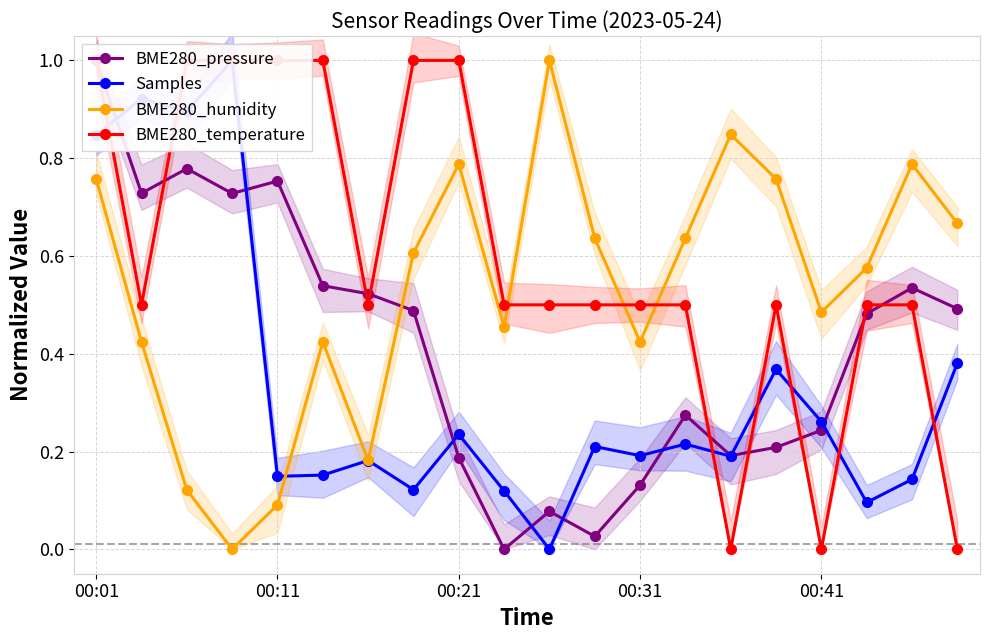

How many interior local peaks does the BME280_humidity series have?

5